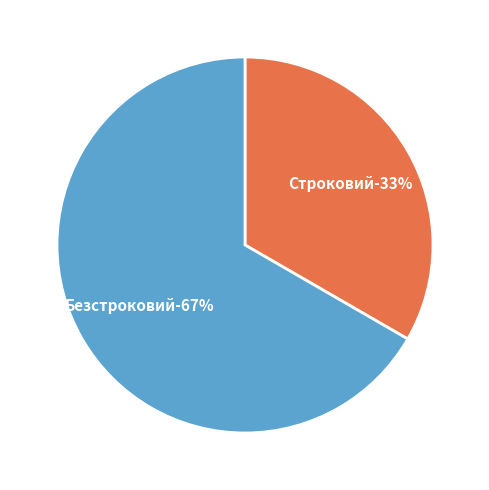

Which category accounts for the majority?

Безстроковий